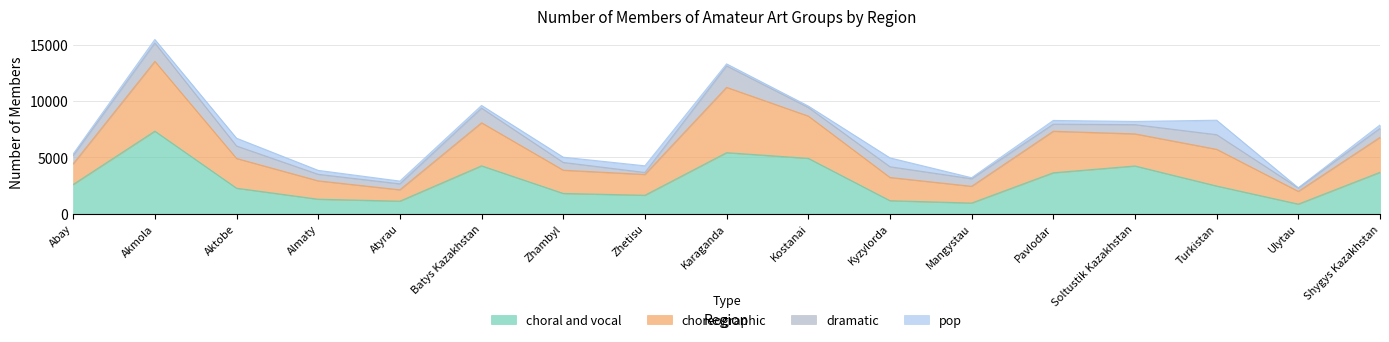

True or false: choral and vocal has a value of 2609 at Abay.

True